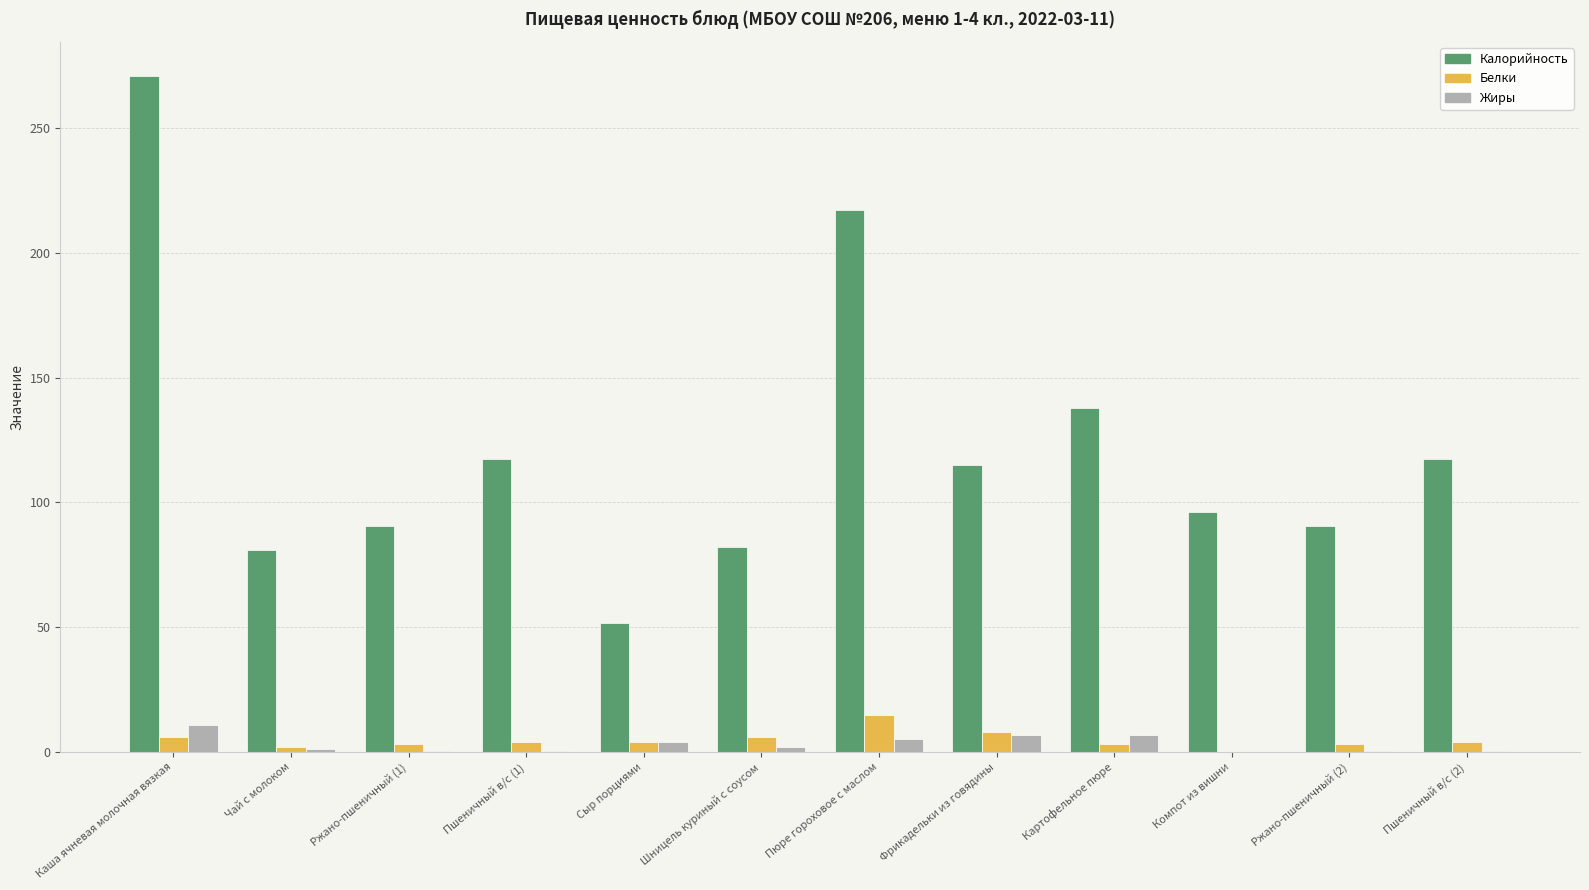

The Калорийность series shows 185.2 at Каша ячневая молочная вязкая. True or false?

False